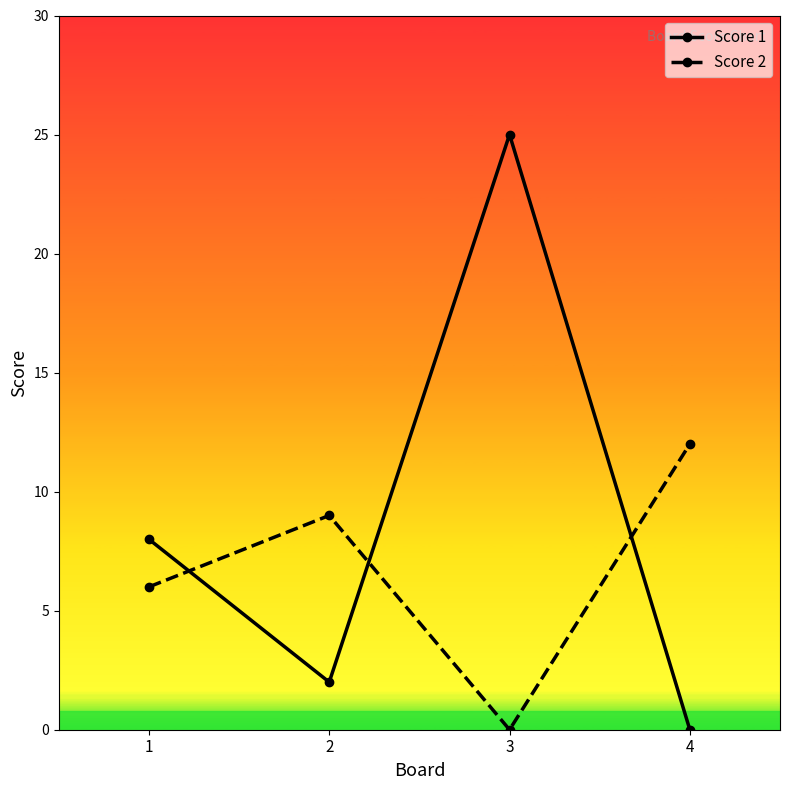

Reading left to right, transcribe all the data shown in this chart.

Score 1: 1=8	2=2	3=25	4=0
Score 2: 1=6	2=9	3=0	4=12